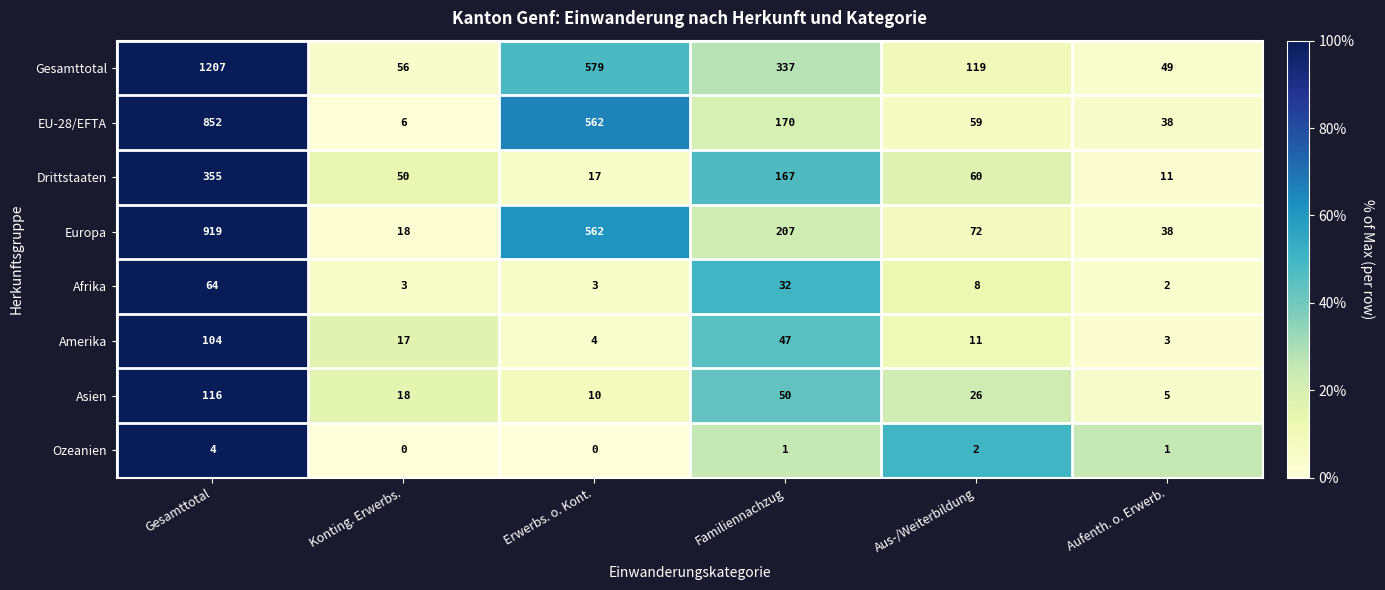

What is the sum of all EU-28/EFTA values?

1687